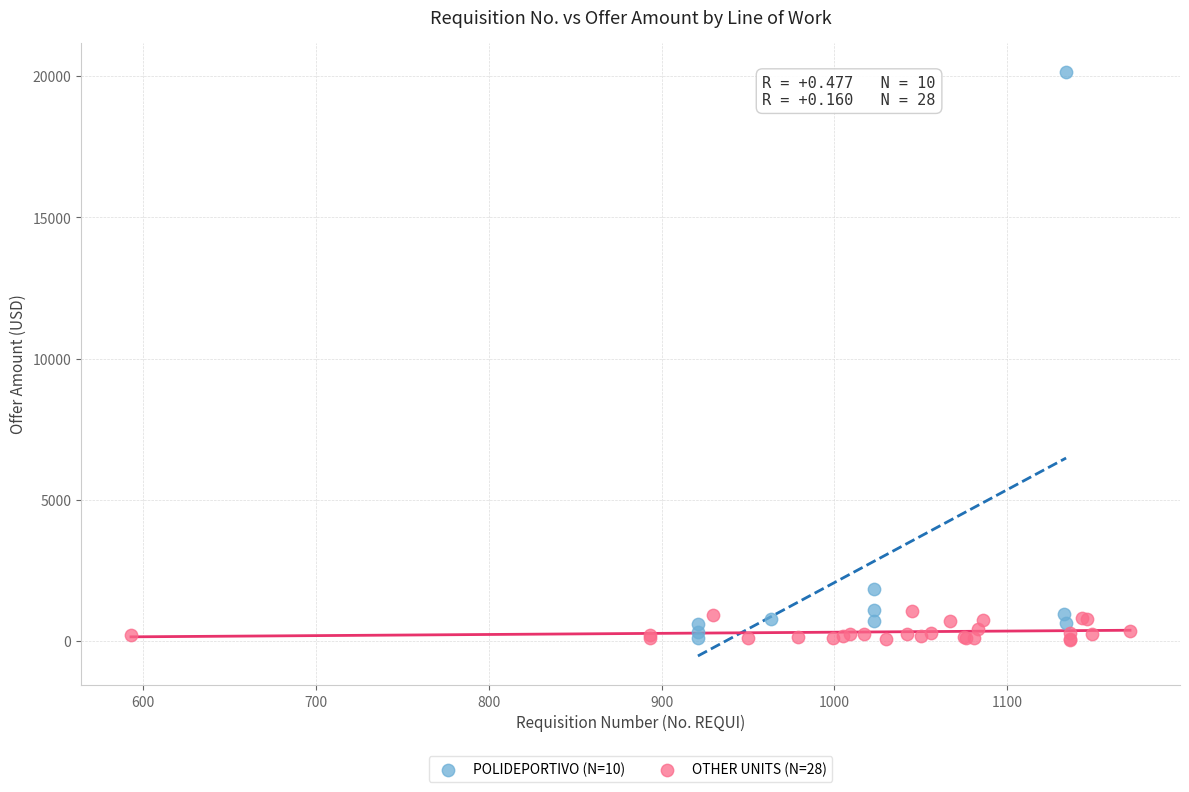

Which series reaches the maximum Y coordinate?

POLIDEPORTIVO (N=10)